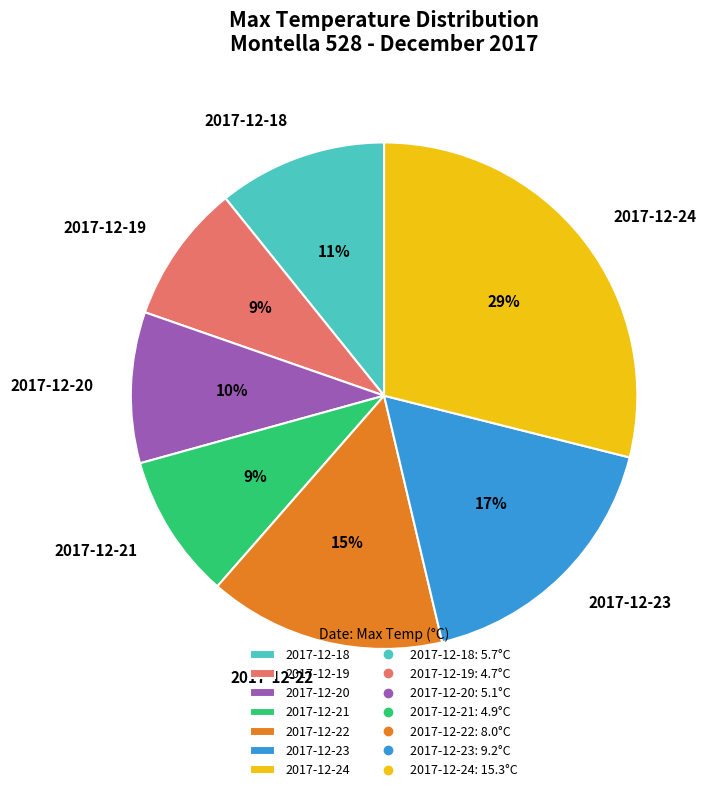

What percentage is the 2017-12-19 slice, to the nearest percent?

9%